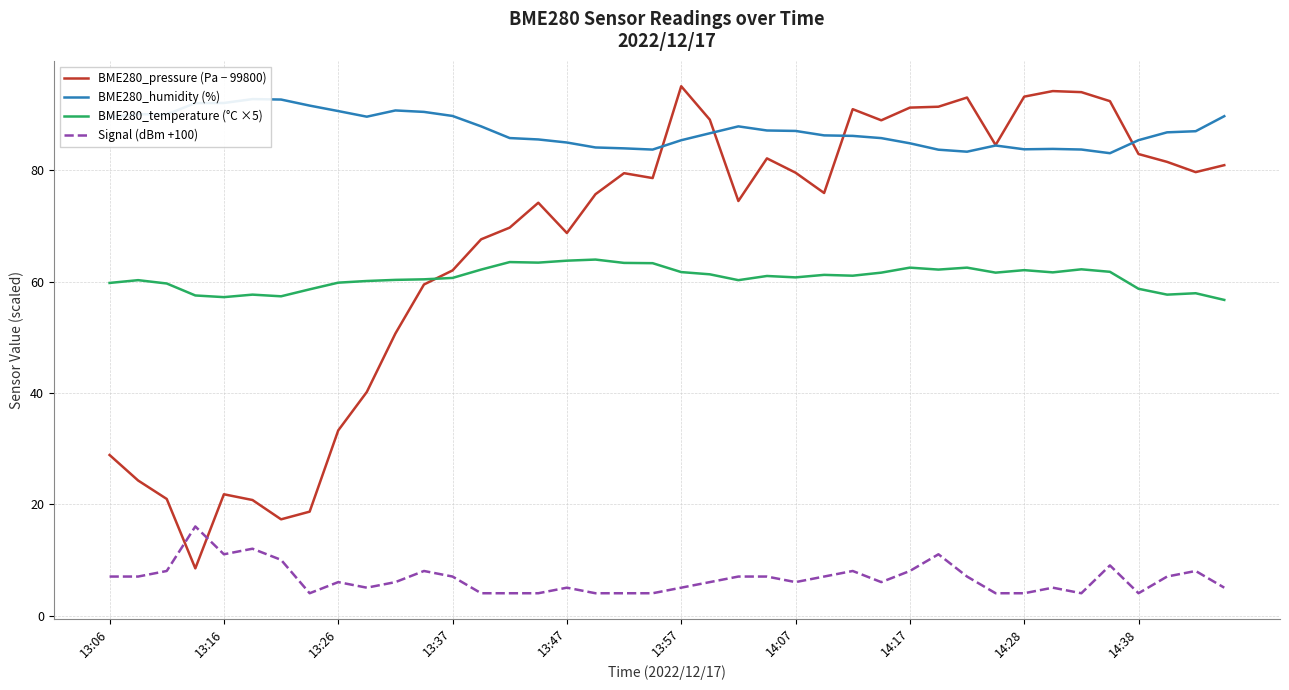

Does the chart display data point markers on the line(s)?

No